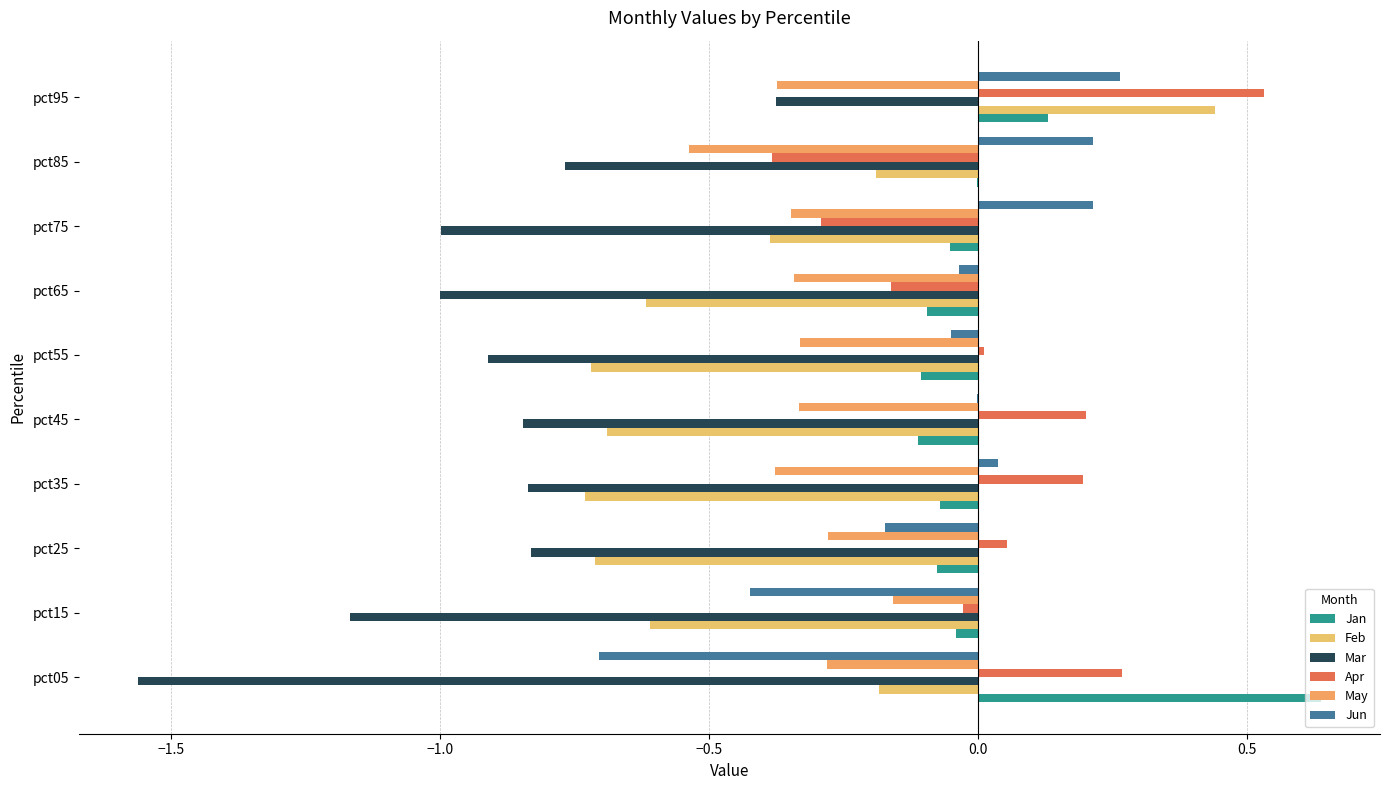

Count the number of categories in the chart.

10